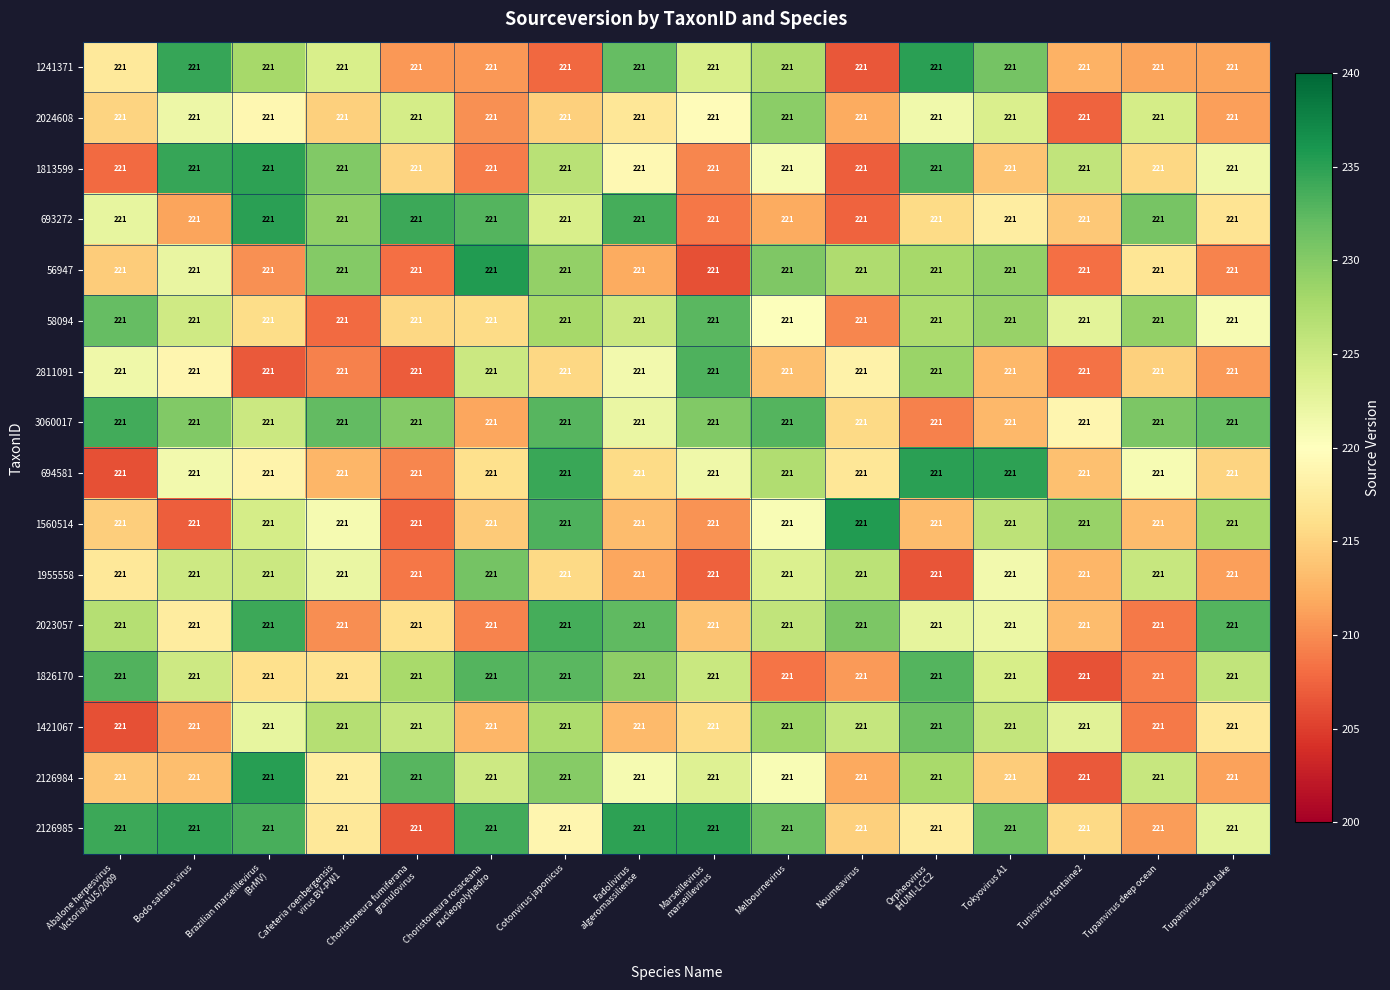

True or false: 1955558 has a value of 211.2 at Tupanvirus soda lake.

True